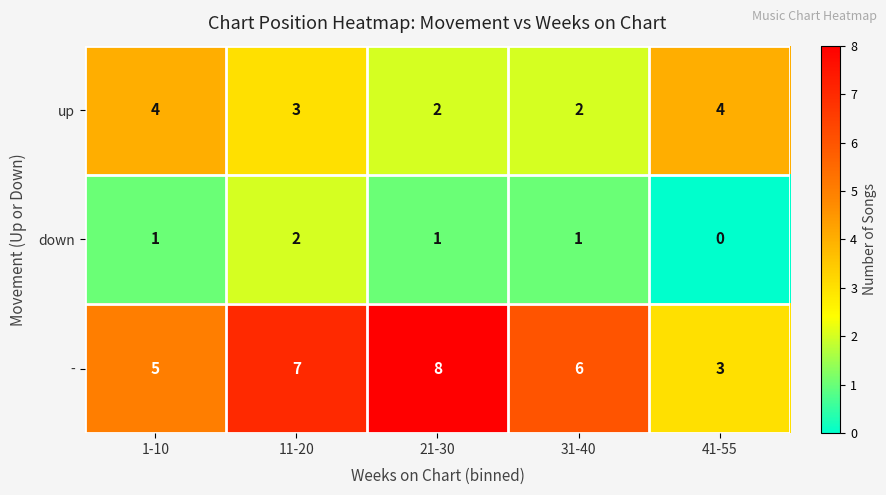

What is the total value across all series at 11-20?

12